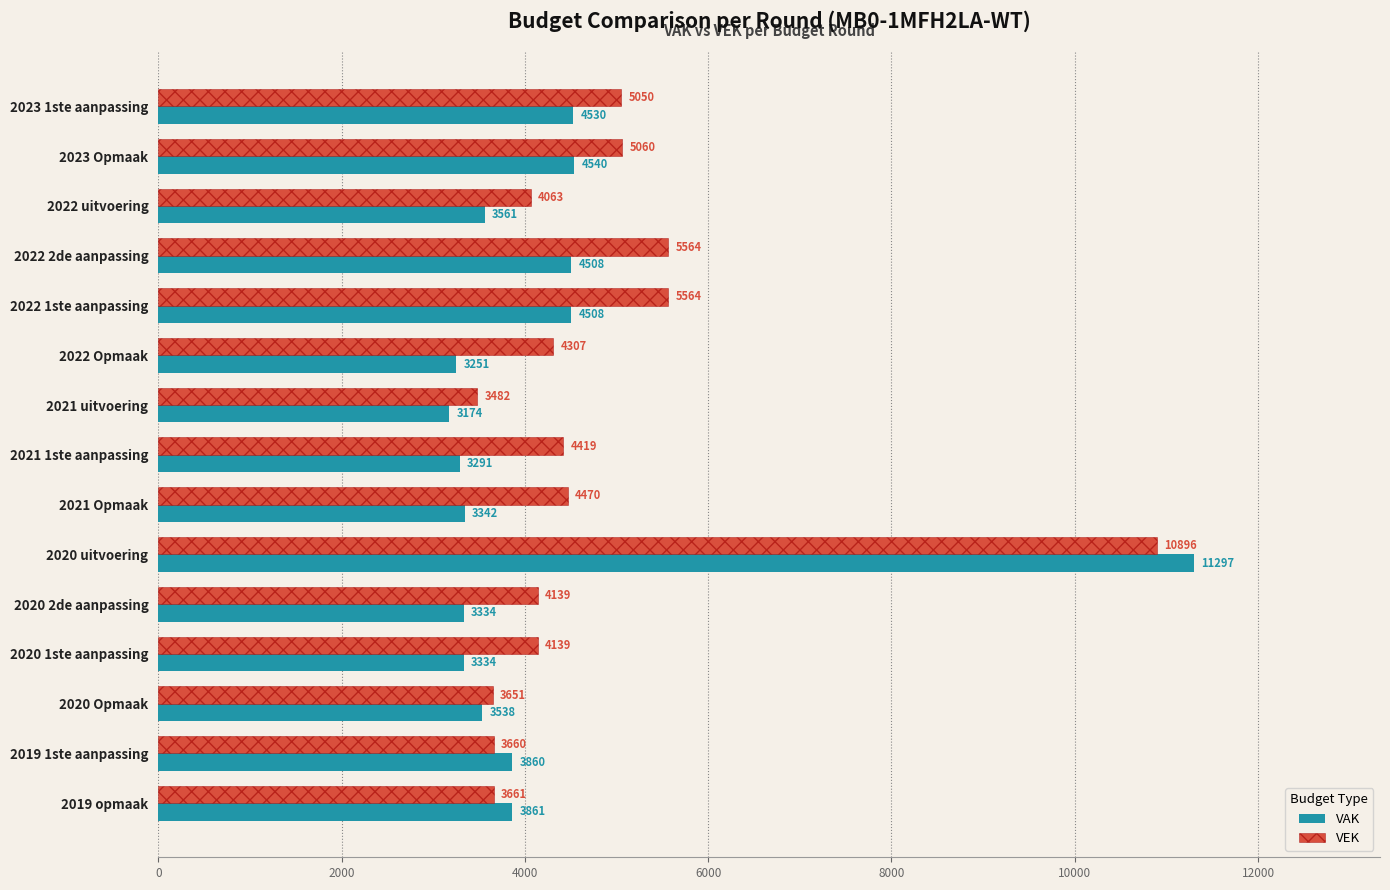

Is it true that VEK equals 5937 at 2020 1ste aanpassing?

False